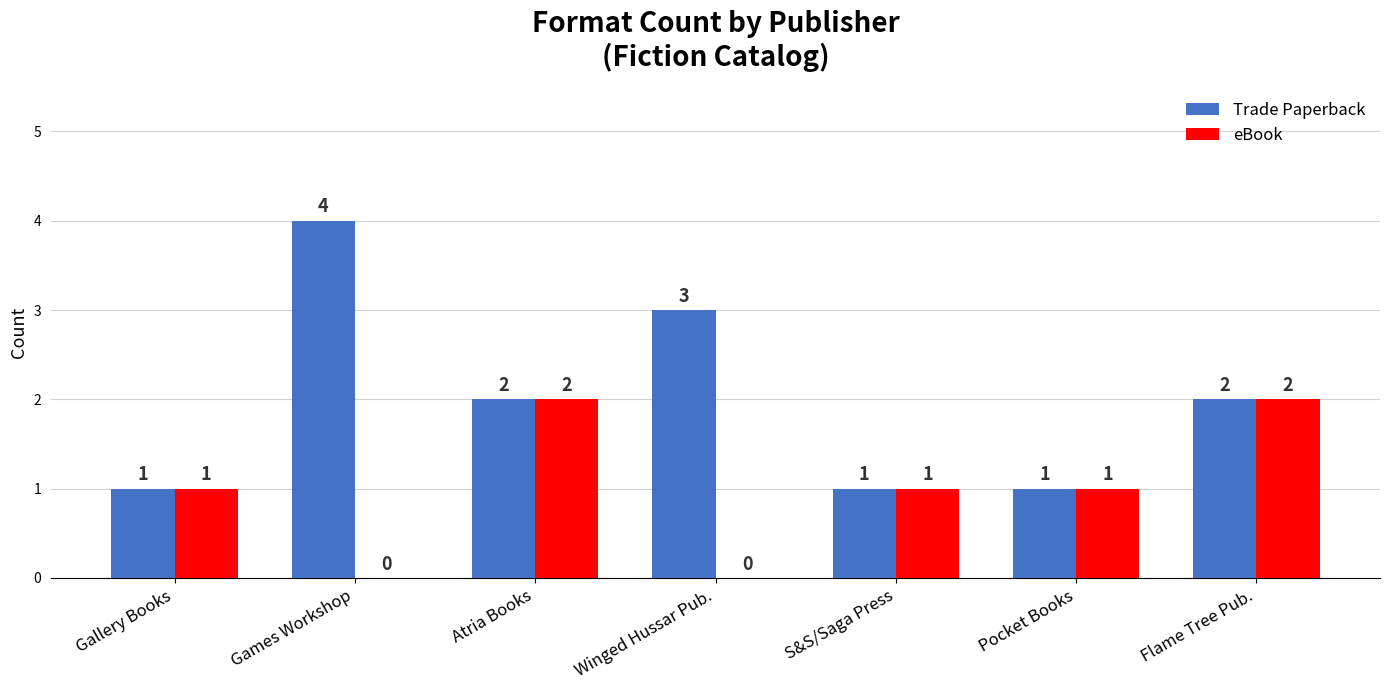

The eBook series shows 1 at Pocket Books. True or false?

True